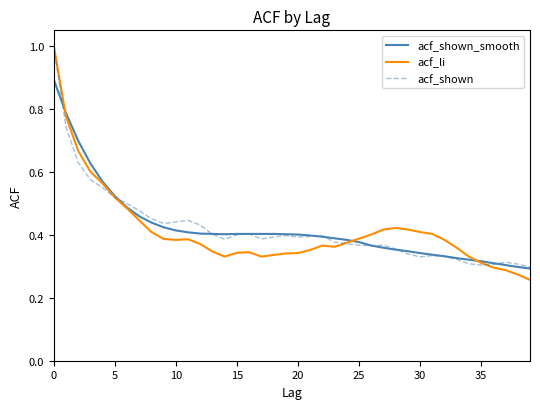

How many series are shown in this chart?

3